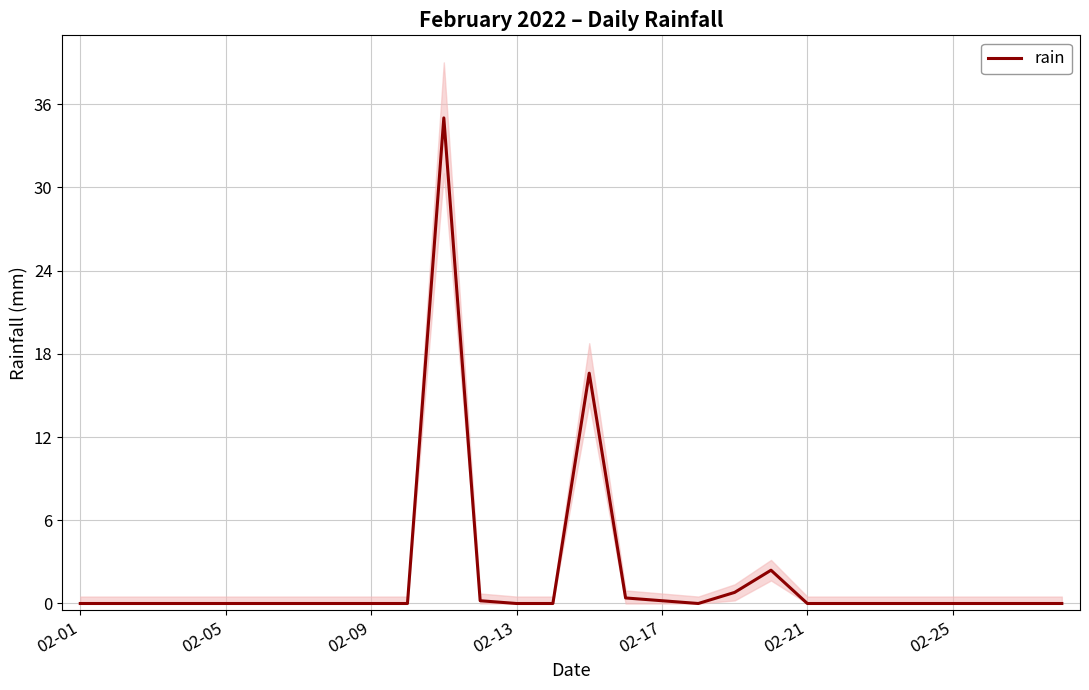

The chart shows a value of 35.0 at 10. True or false?

True